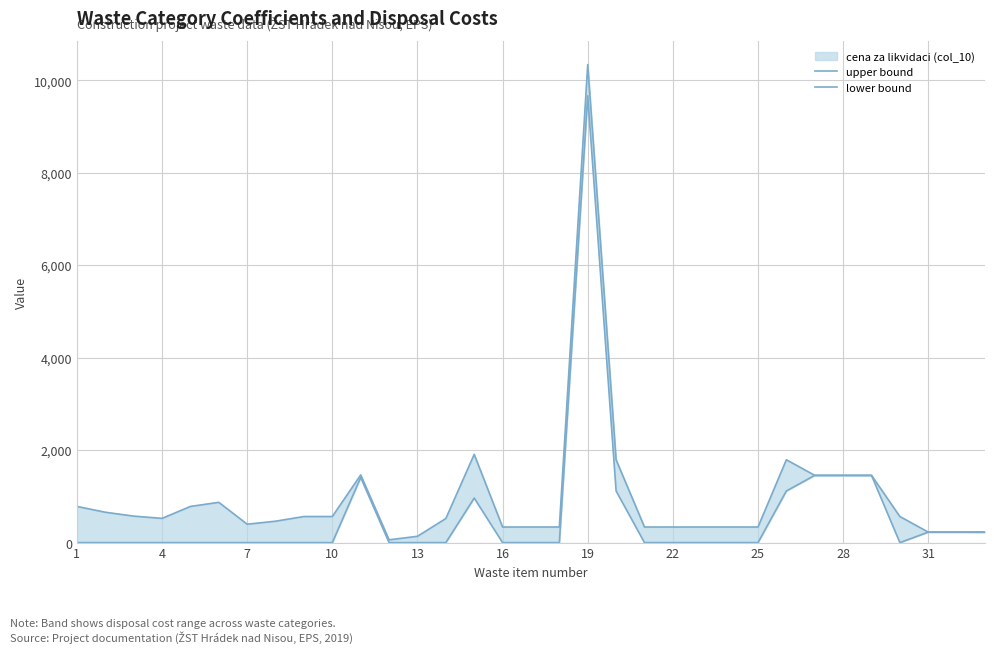

What is the value of the upper bound point at the 24th from the left?

337.4